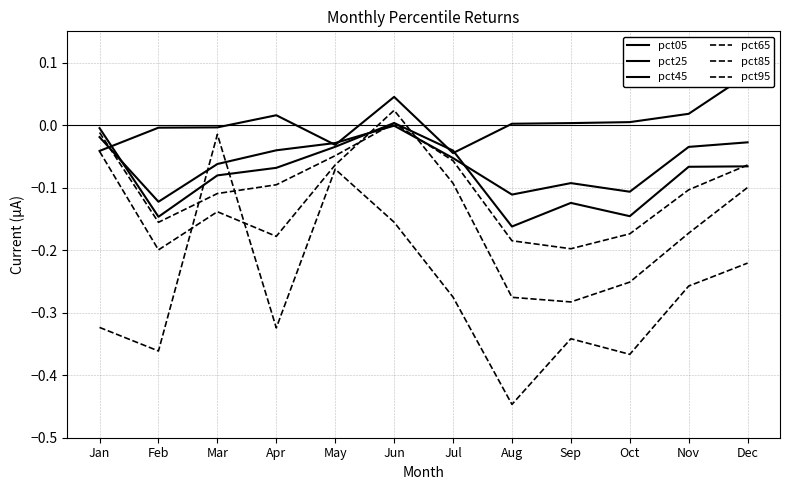

What value does the pct25 series have at Sep?

-0.1